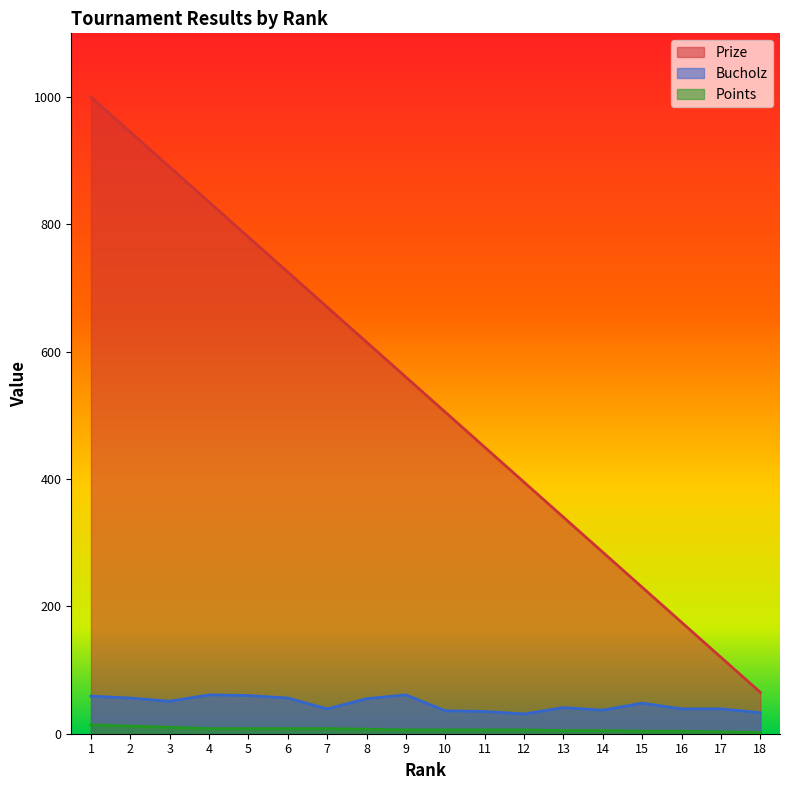

True or false: Points and Bucholz cross at least once.

False